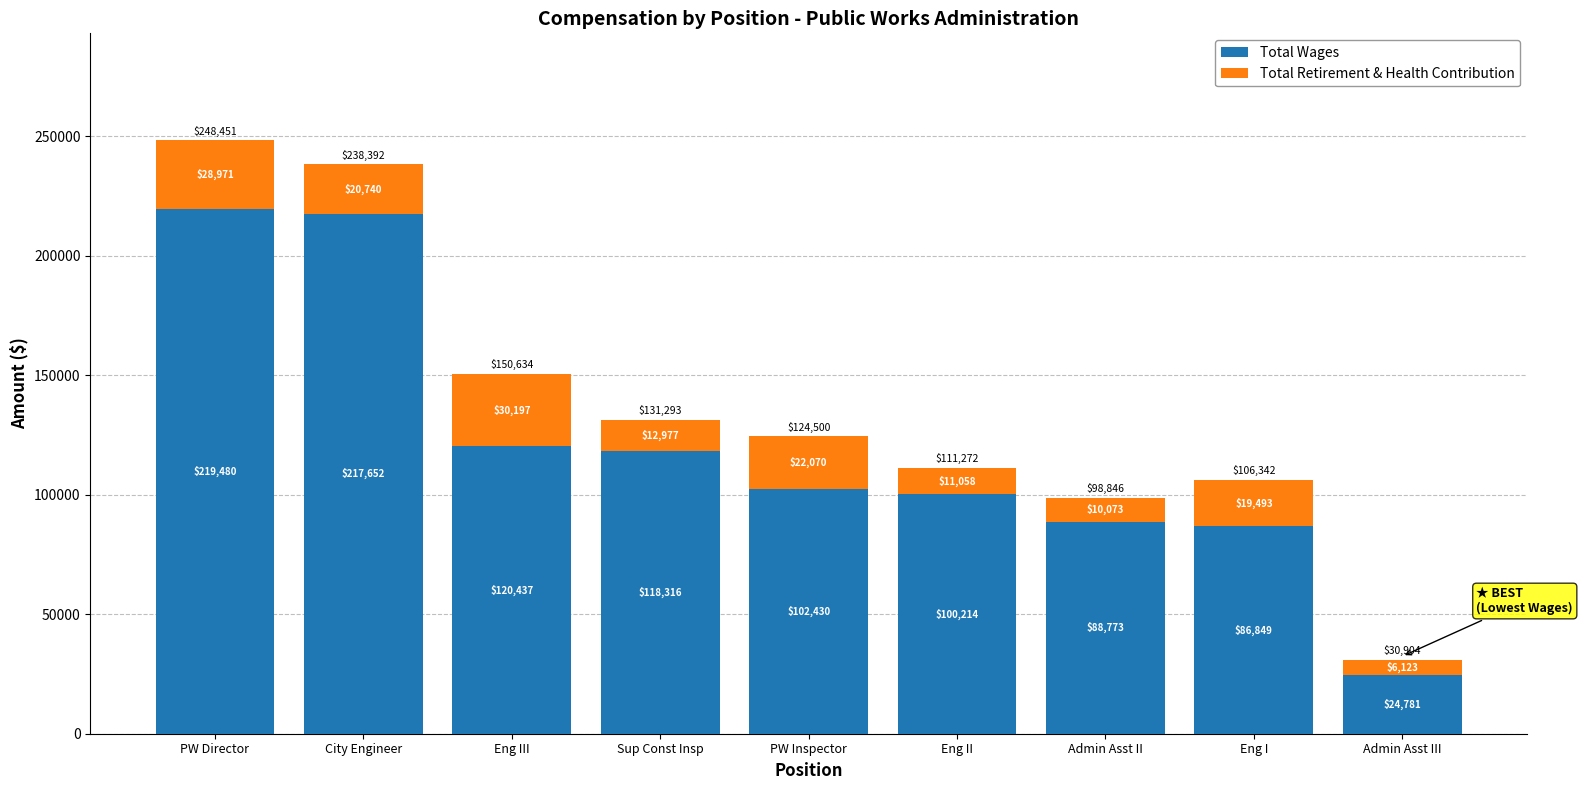

How many data points in Total Wages are less than 102430?

4